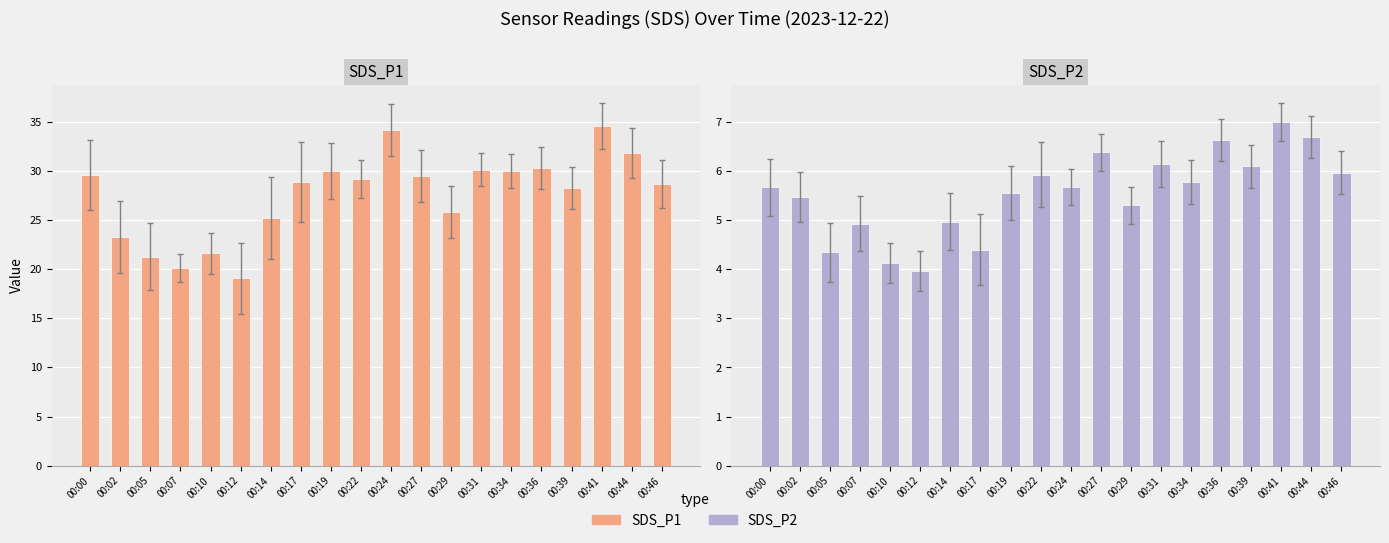

Is it true that SDS_P2 equals 4.1 at 00:10?

True